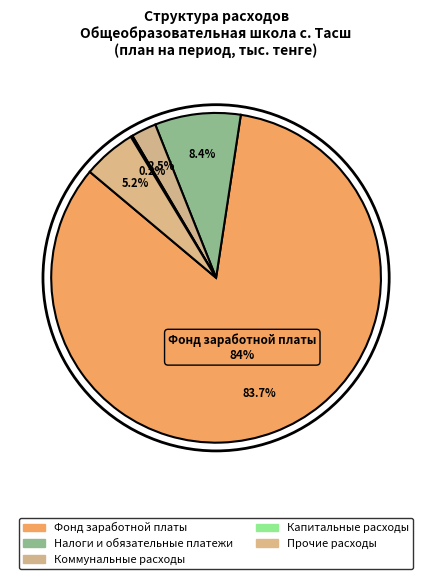

What is the total percentage of Прочие расходы and Налоги и обязательные платежи?

13.6%